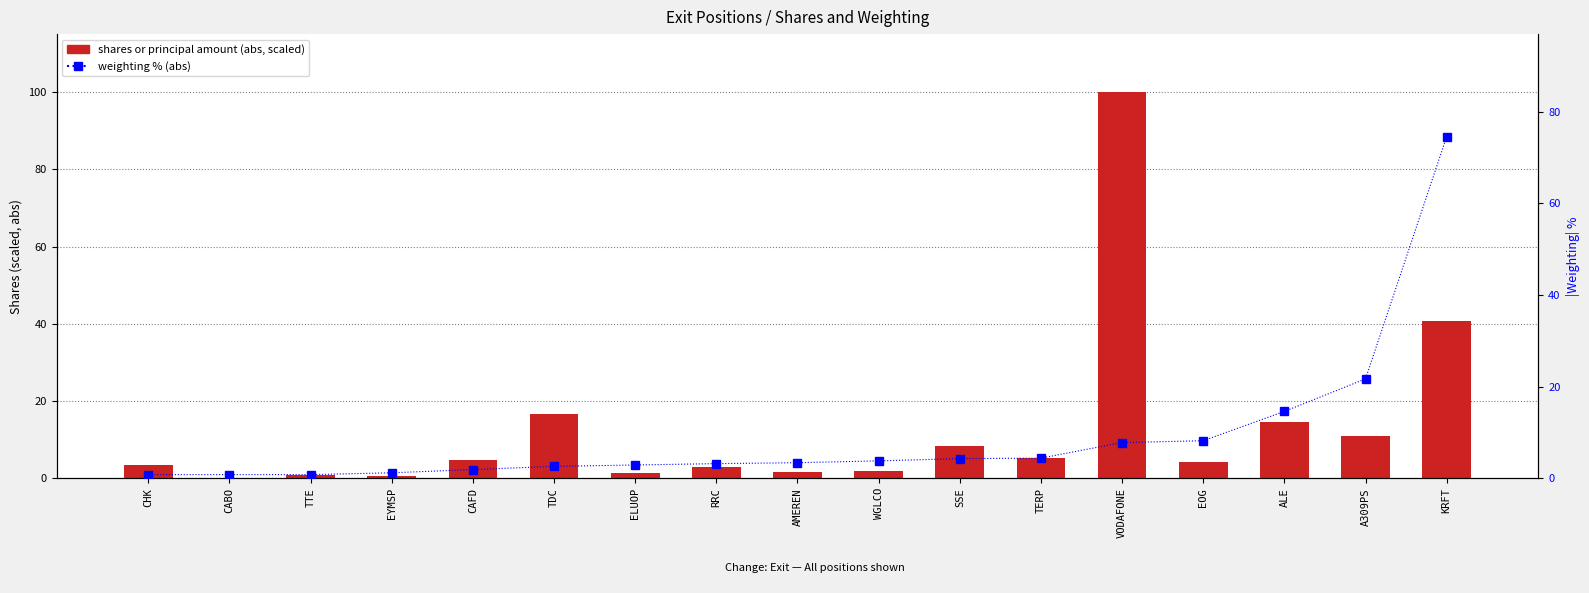

List the series in order of their peak value, lowest first.

weighting %, shares (scaled)